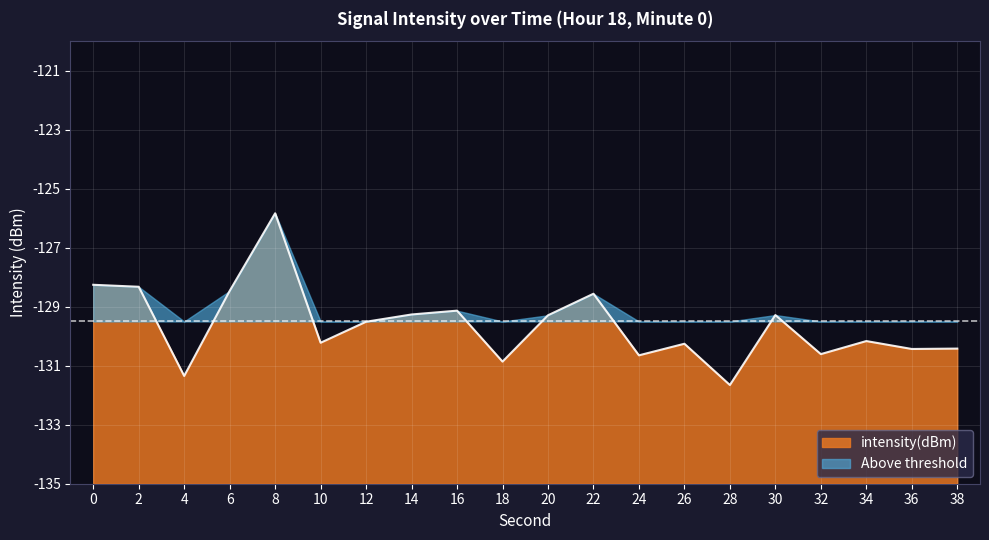

Reading left to right, list all the values displayed in this chart.

-128.3	-128.3	-131.3	-128.5	-125.8	-130.2	-129.5	-129.3	-129.1	-130.9	-129.3	-128.6	-130.6	-130.3	-131.7	-129.3	-130.6	-130.2	-130.4	-130.4